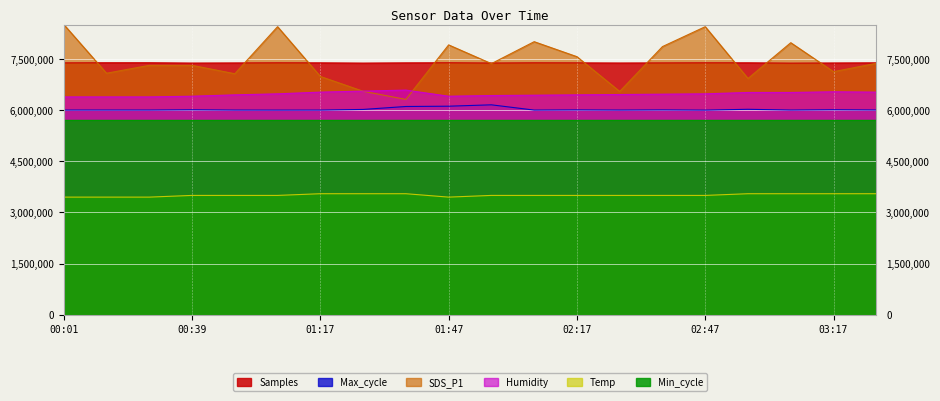

What is the label of the 10th point from the left?

01:47